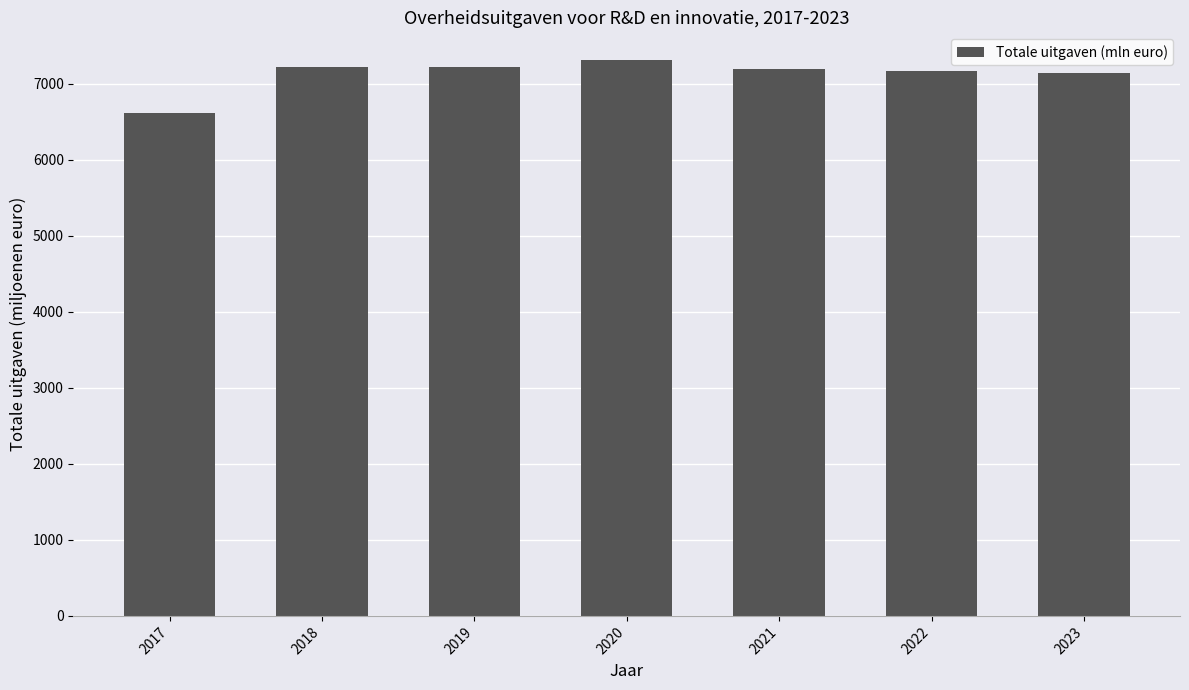

At which category does the chart reach its minimum across all series?

2017